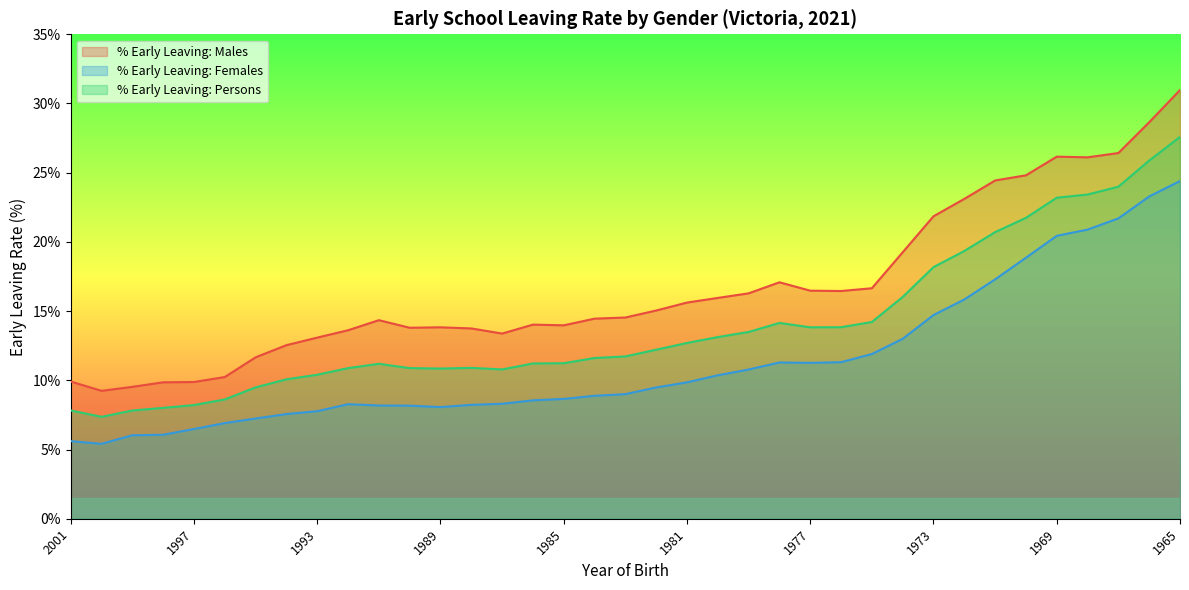

What is the difference between the % Early Leaving: Persons values at 1983 and 1988?

0.8